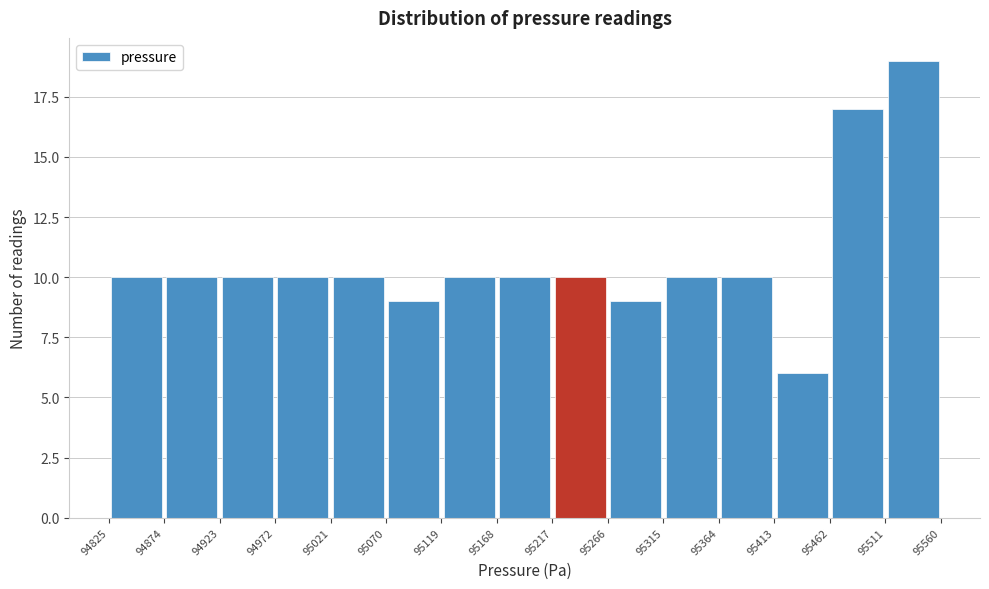

How tall is the bar that spans 95315 to 95364 on the x-axis? The values are not printed on the chart, so give them approximately, as read against the axis.

10